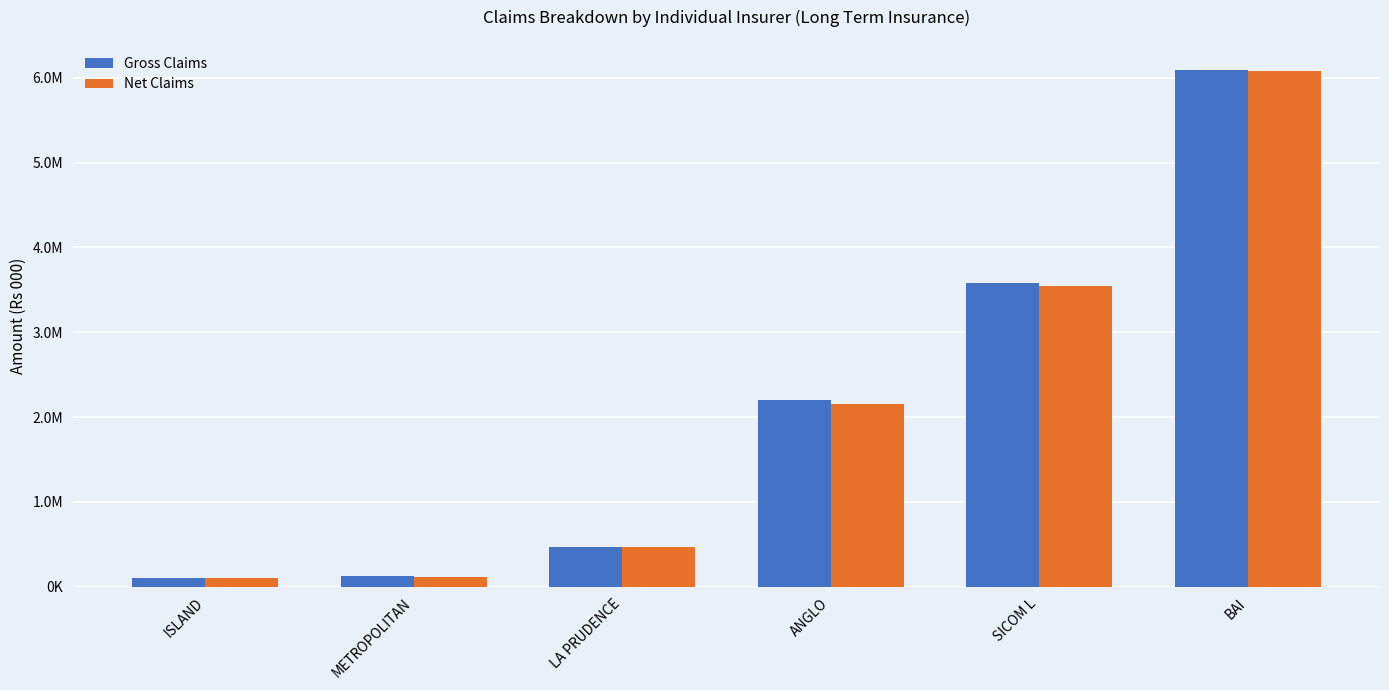

What is the average value of the Net Claims series?

2077283.1